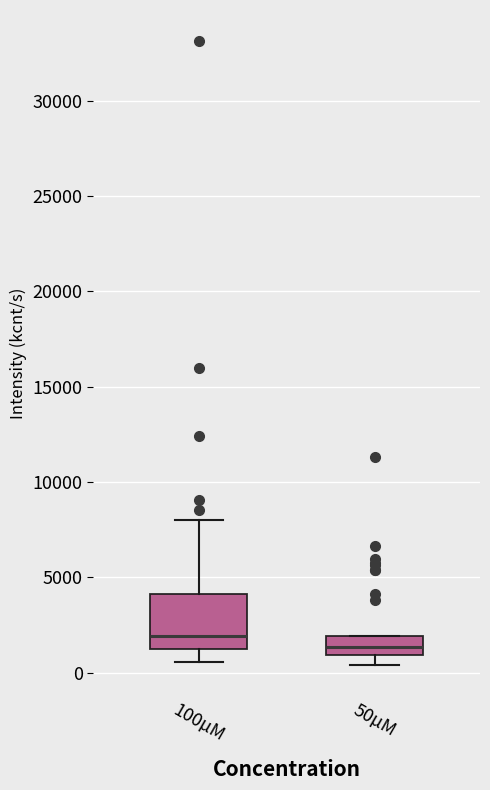

Which box is the tallest, from its lower edge to its upper edge?

100µM